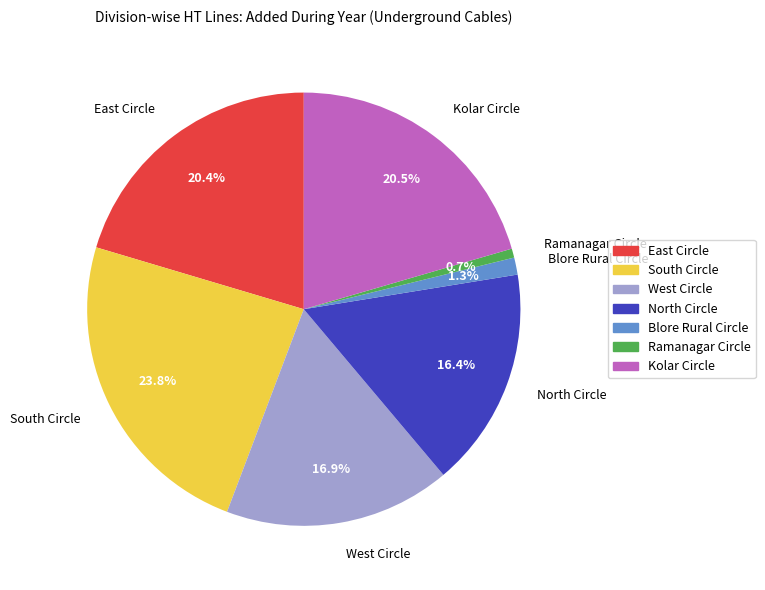

The Ramanagar Circle slice represents 1% of the pie. True or false?

True